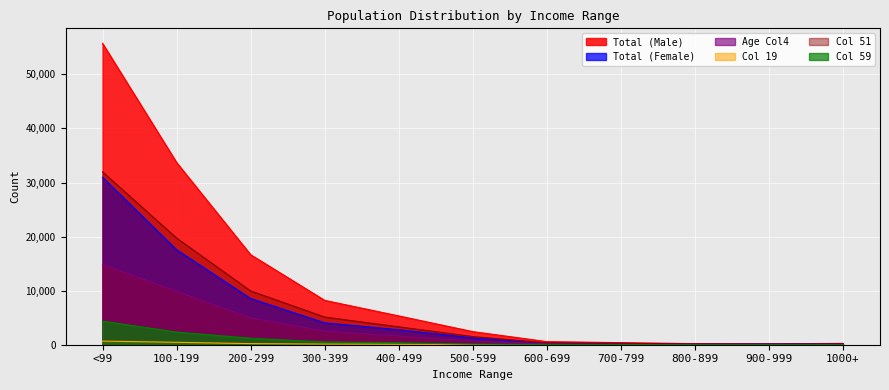

How many lines are shown in the chart?

6